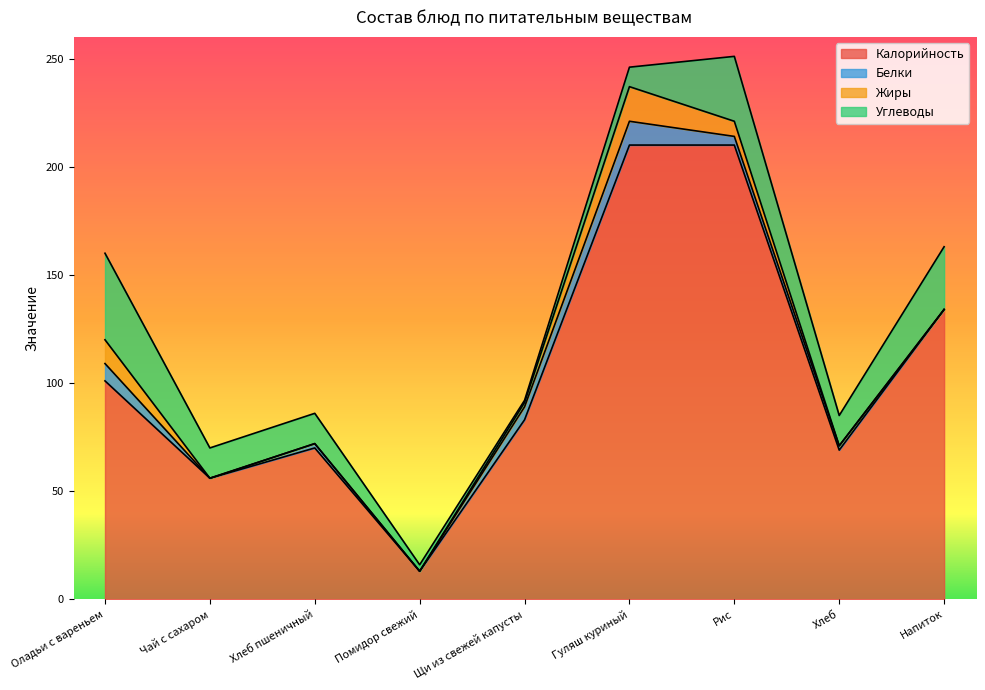

Reading left to right, what are all the values shown in this chart?

Калорийность: 101	56	70	13	83	210	210	69	134
Белки: 8	0	2	0	6	11	4	2	0
Жиры: 11	0	0	0	2	16	7	0	0
Углеводы: 40	14	14	3	1	9	30	14	29